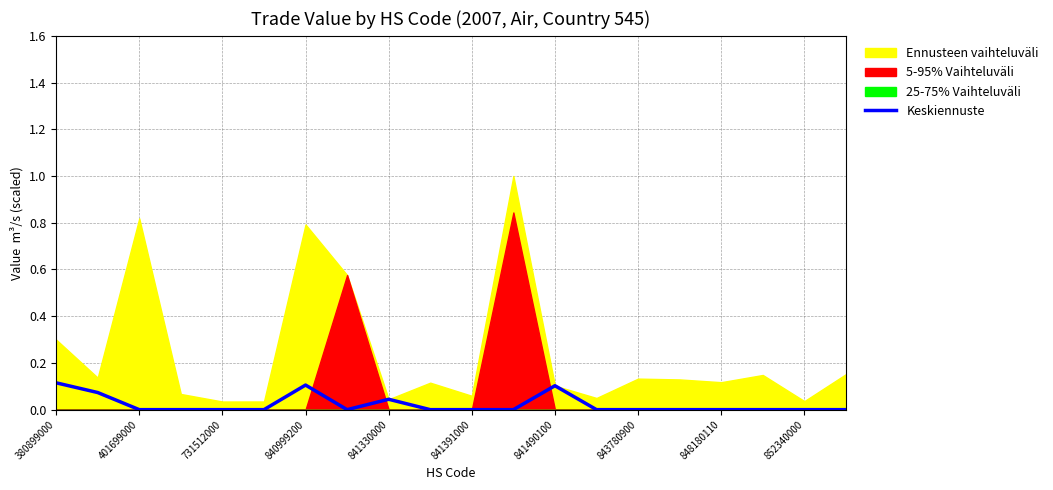

Reading left to right, transcribe all the data shown in this chart.

0.1	0.1	0.0	0.0	0.0	0.0	0.1	0.0	0.0	0.0	0.0	0.0	0.1	0.0	0.0	0.0	0.0	0.0	0.0	0.0